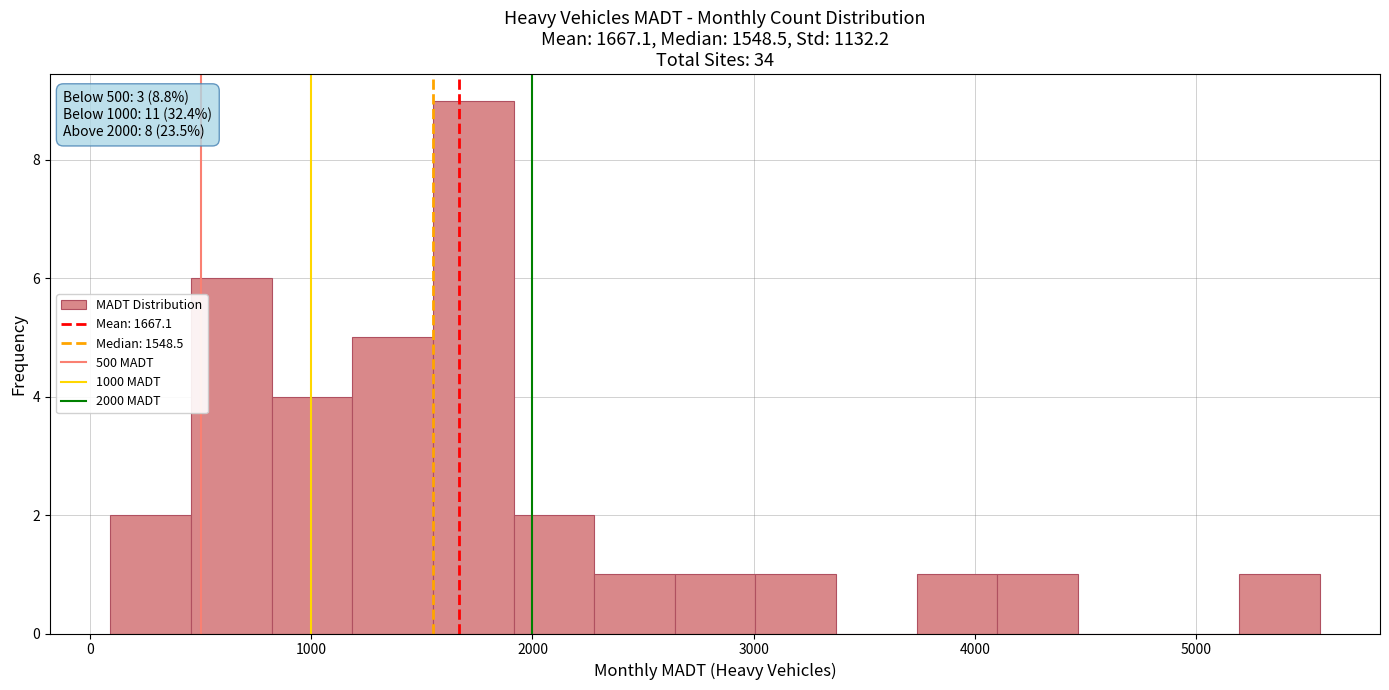

Read against the x-axis, roughly where is the centre of the tallest bar?

1700